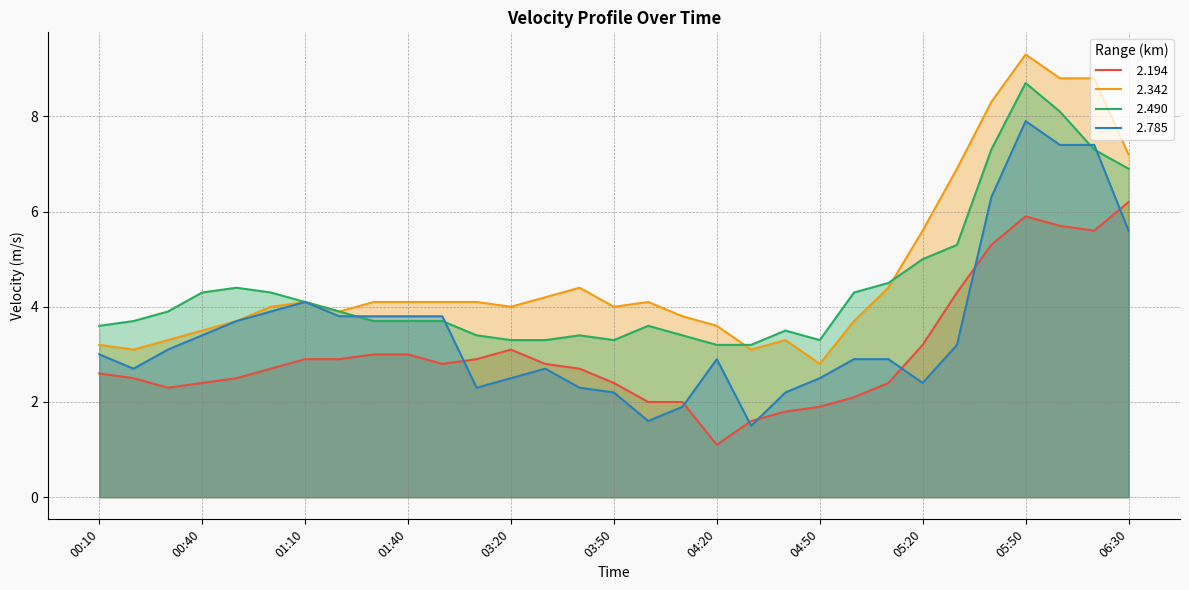

List the labels in order of   2.342 value, smallest first.

04:50, 00:20, 04:30, 00:10, 00:30, 04:40, 00:40, 04:20, 00:50, 05:00, 04:10, 01:20, 01:00, 03:20, 03:50, 01:10, 01:30, 01:40, 03:00, 03:10, 04:00, 03:30, 03:40, 05:10, 05:20, 05:30, 06:30, 05:40, 06:10, 06:20, 05:50